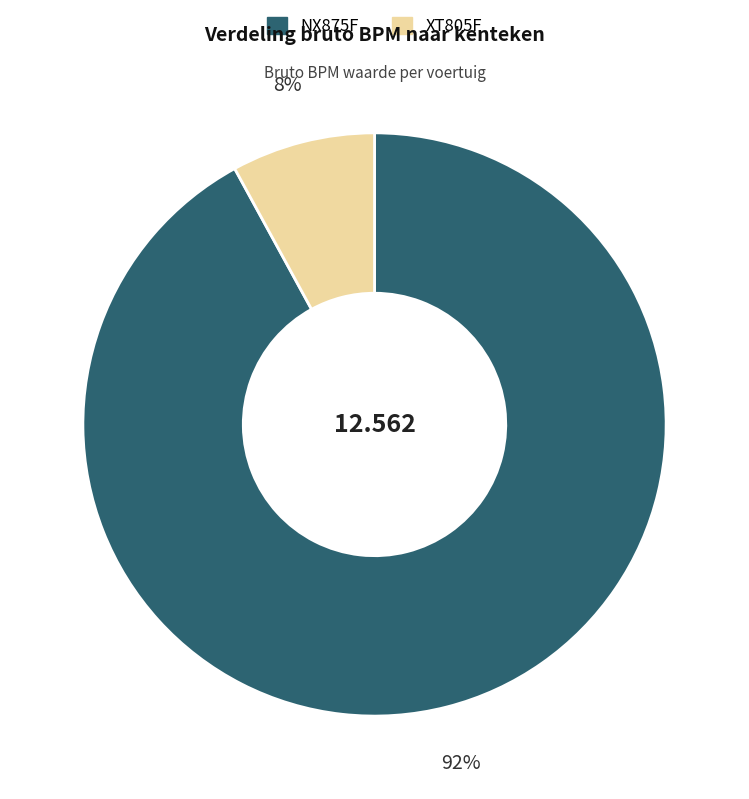

To the nearest percent, what percentage of the pie is XT805F?

8%